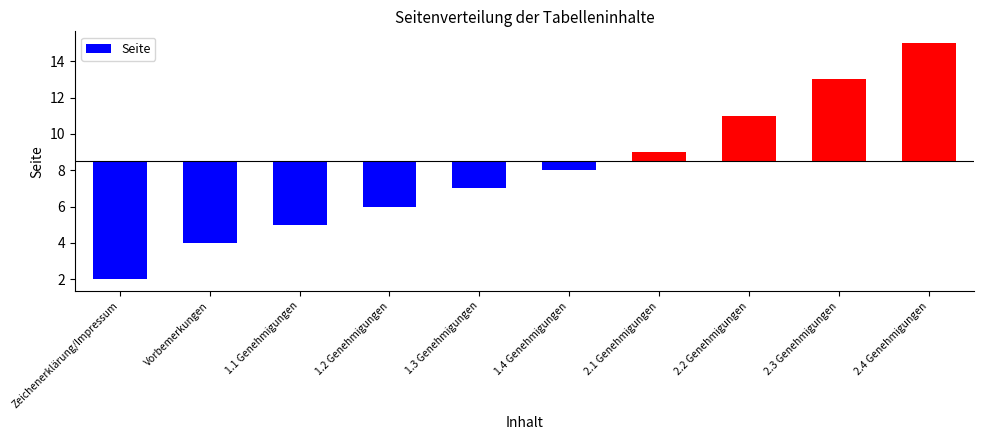

Rank the categories by value from lowest to highest.

Zeichenerklärung/Impressum, Vorbemerkungen, 1.1 Genehmigungen, 1.2 Genehmigungen, 1.3 Genehmigungen, 1.4 Genehmigungen, 2.1 Genehmigungen, 2.2 Genehmigungen, 2.3 Genehmigungen, 2.4 Genehmigungen